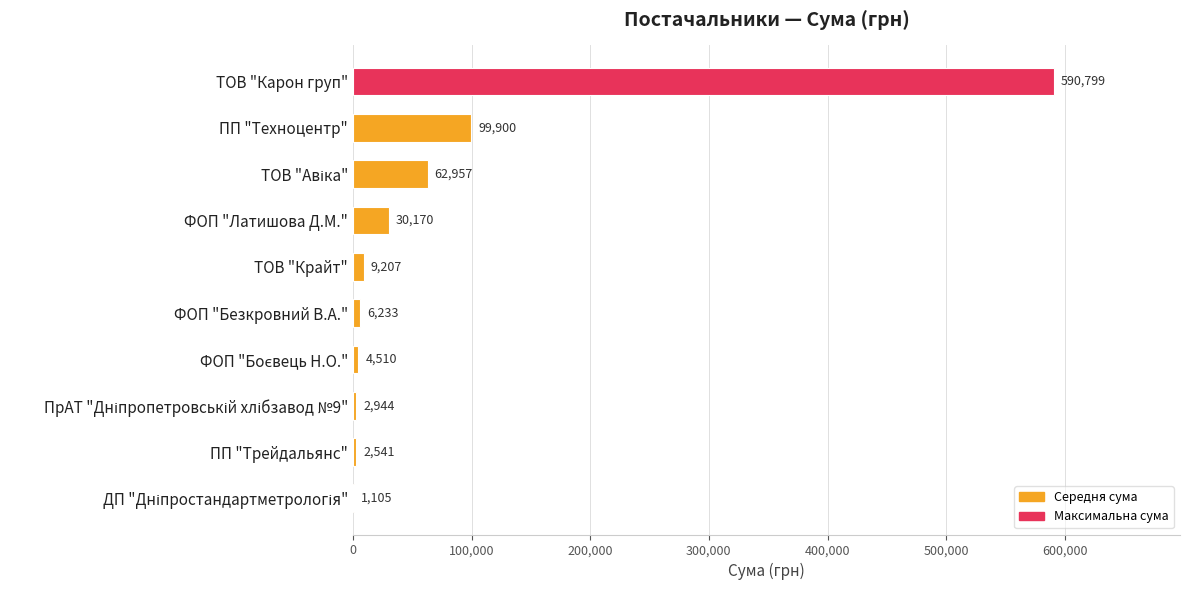

Which has a higher value, ТОВ "Крайт" or ПП "Техноцентр"?

ПП "Техноцентр"